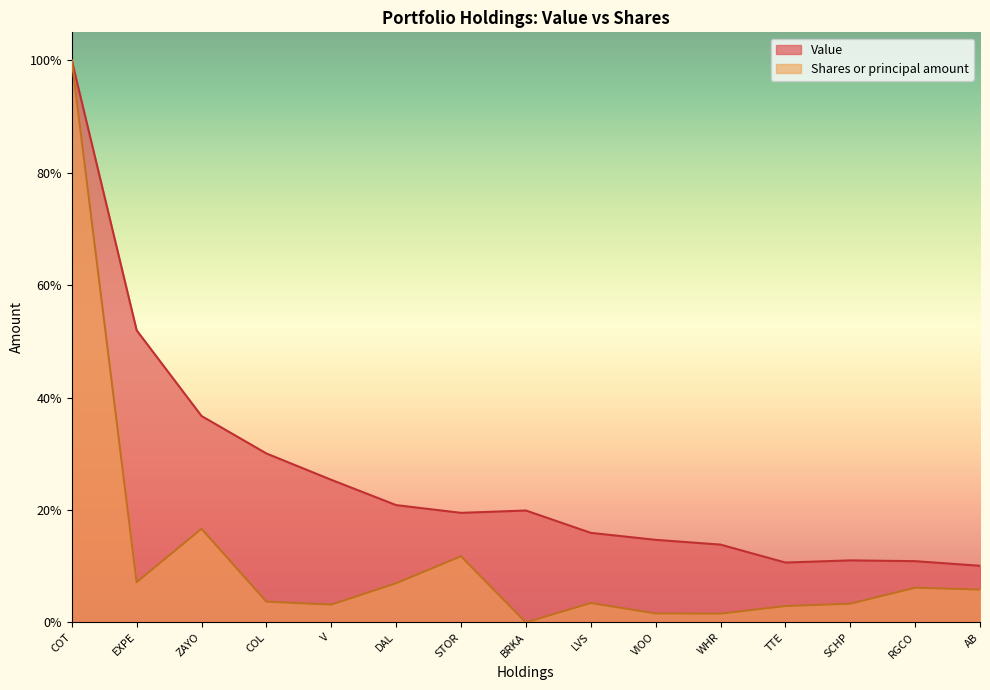

Which series has the widest spread of values?

Shares or principal amount